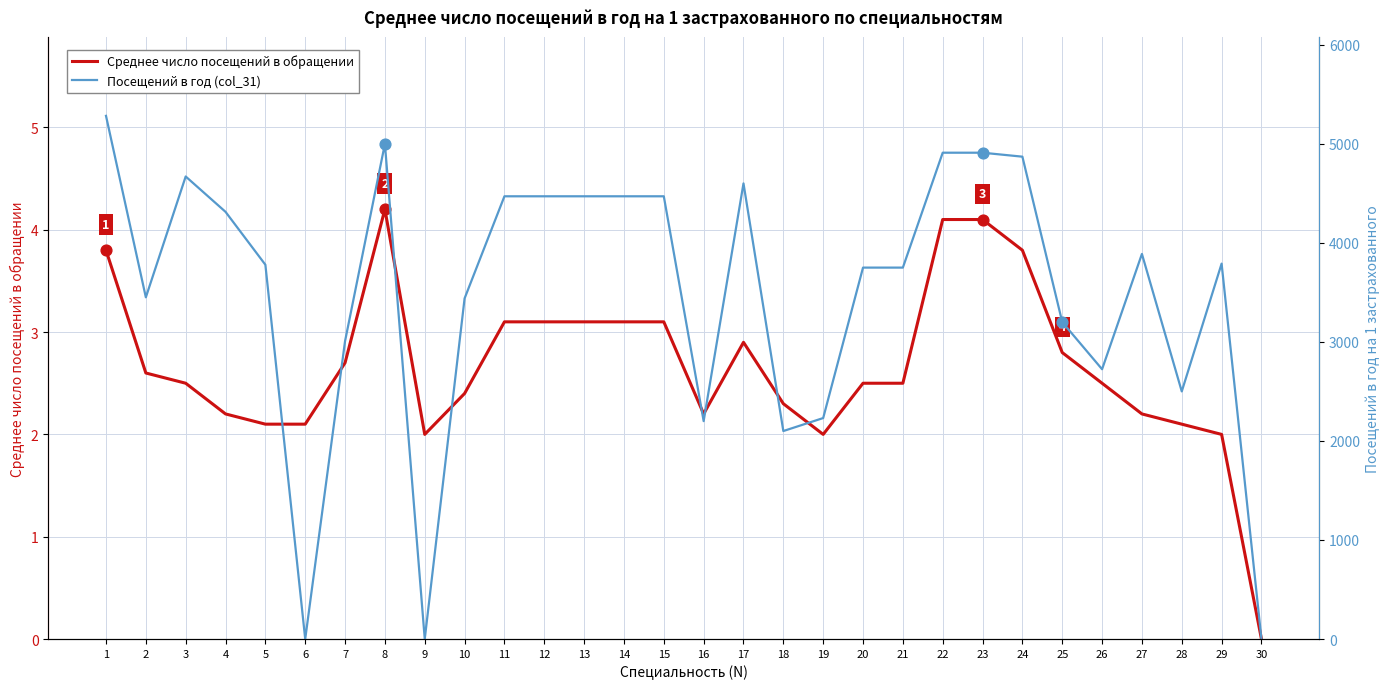

Which series has the widest spread of Y values?

Посещений в год (col_31)